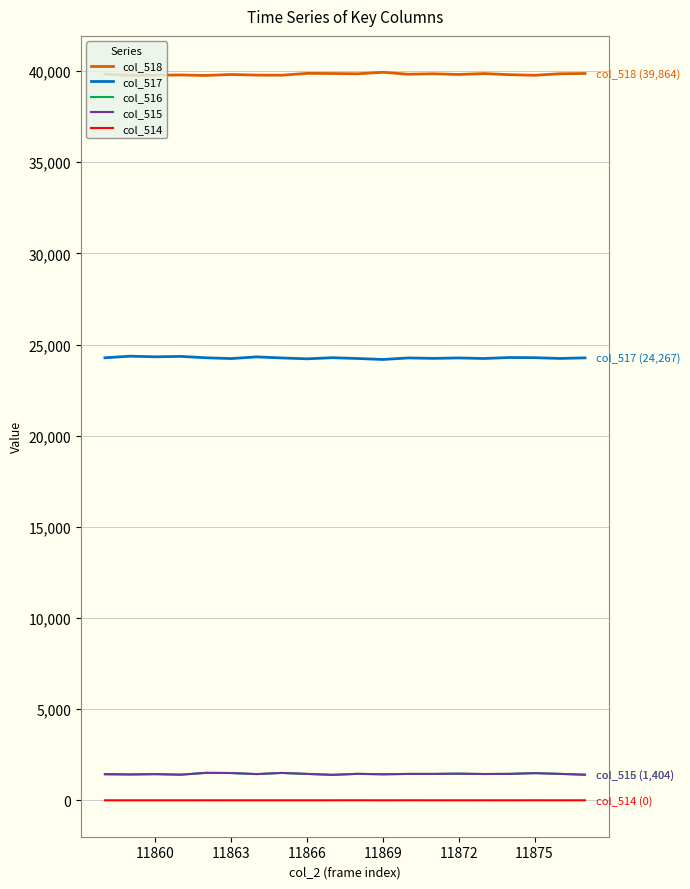

True or false: col_515 and col_518 cross at least once.

False